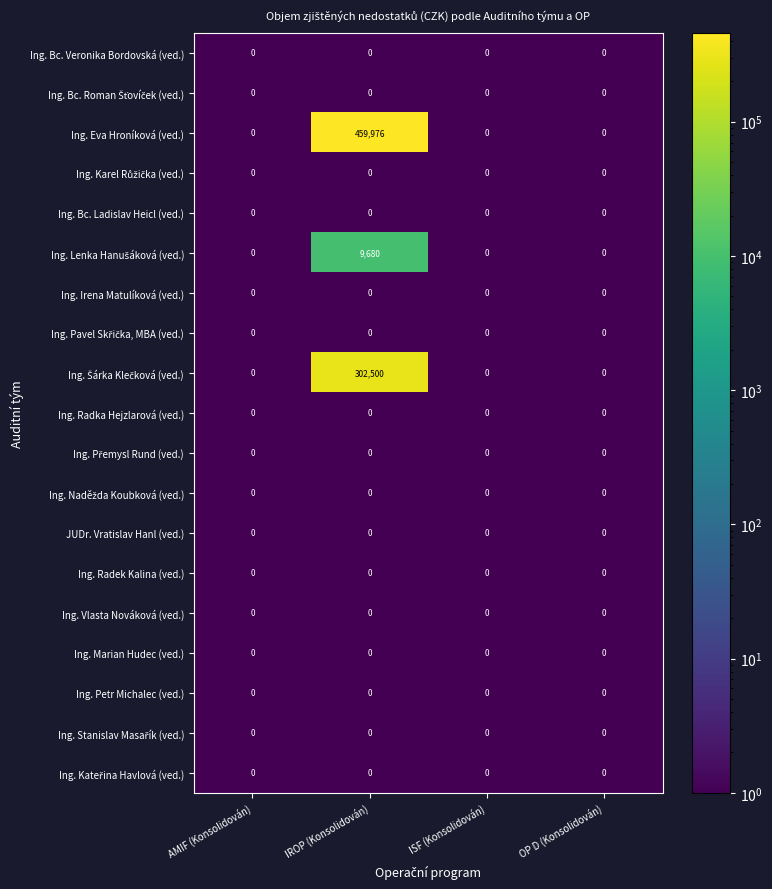

Which category has the highest value across all series?

IROP (Konsolidován)